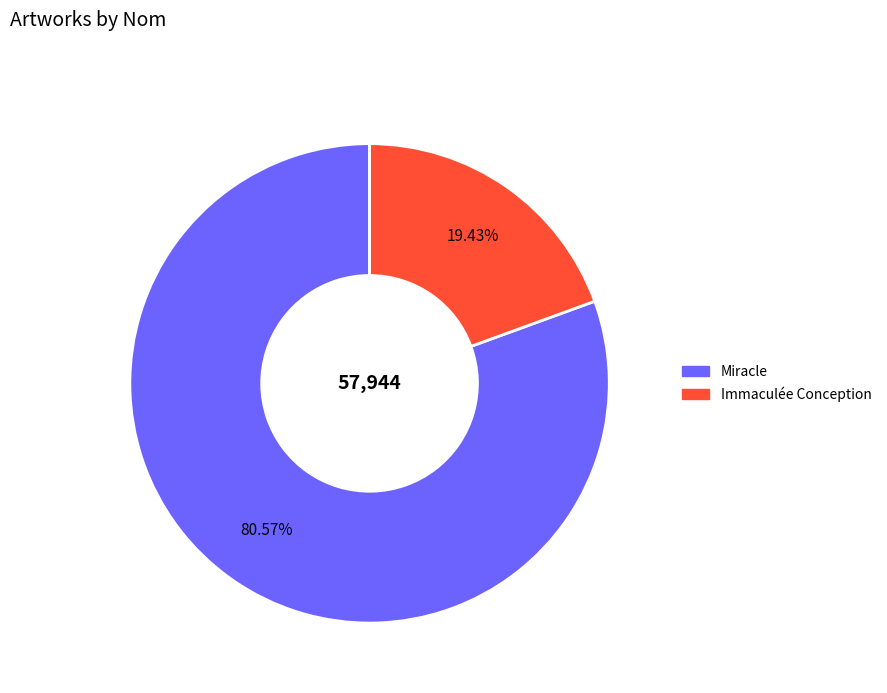

How many segments does this pie chart have?

2